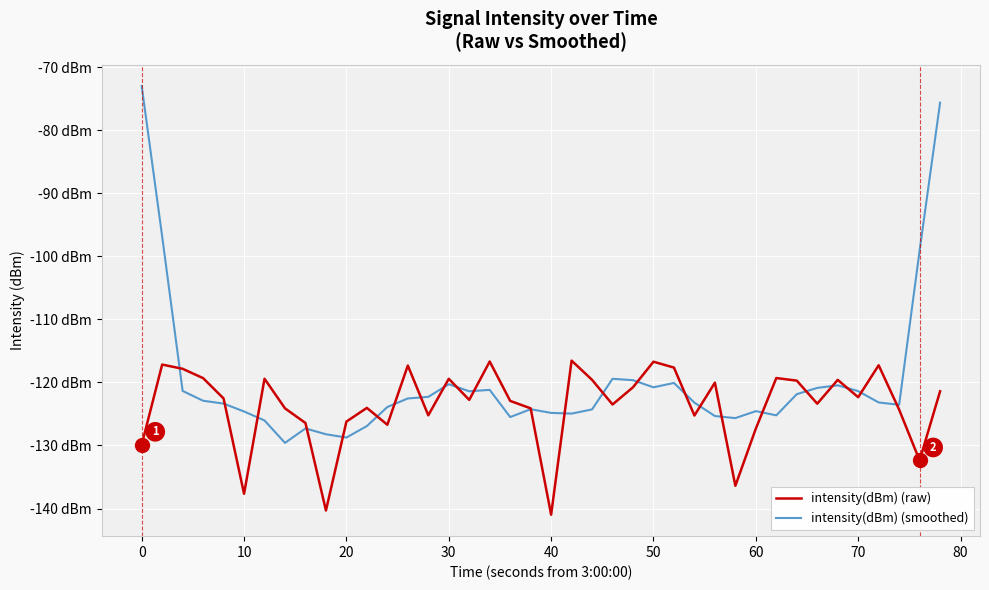

Rank the series by their average value, from lowest to highest.

intensity(dBm) (raw), intensity(dBm) (smoothed)